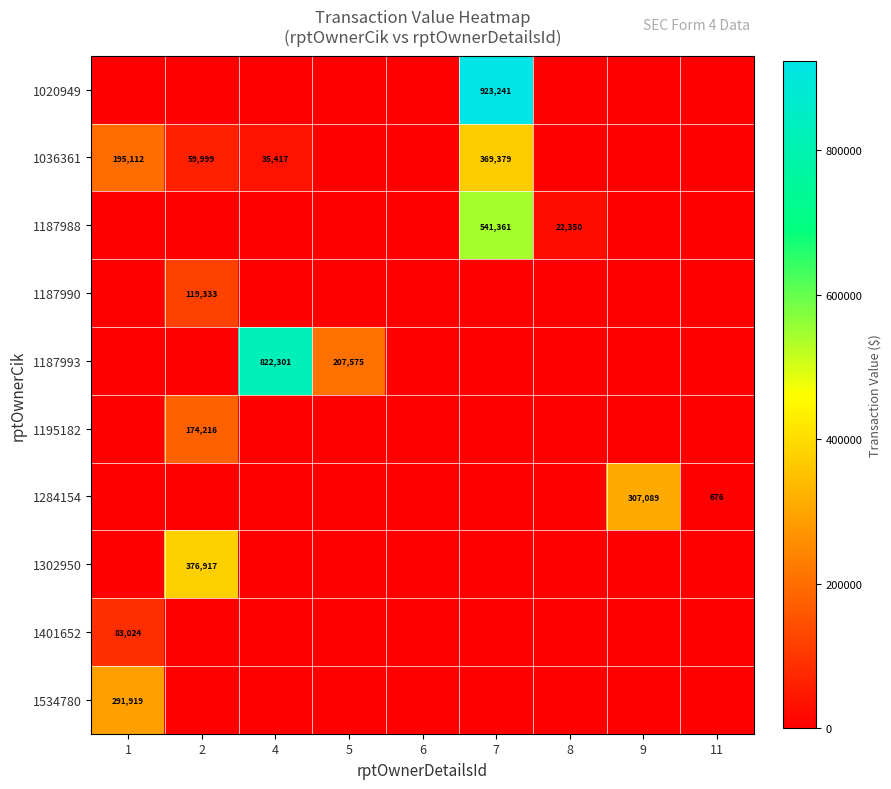

What is the average value of the 1036361 series?

73323